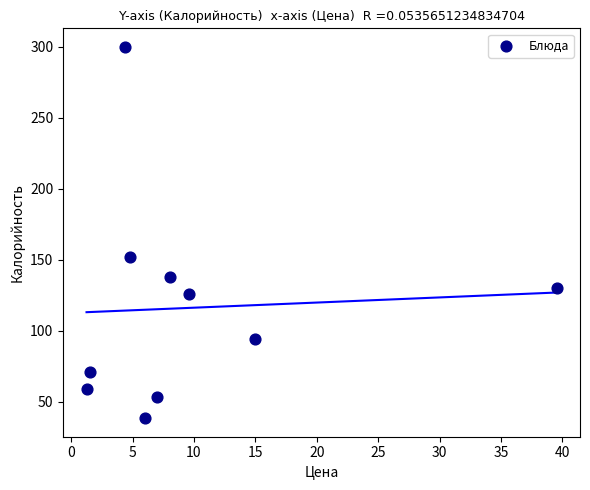

What Y value in the scatter plot is closest to 169?

152.0